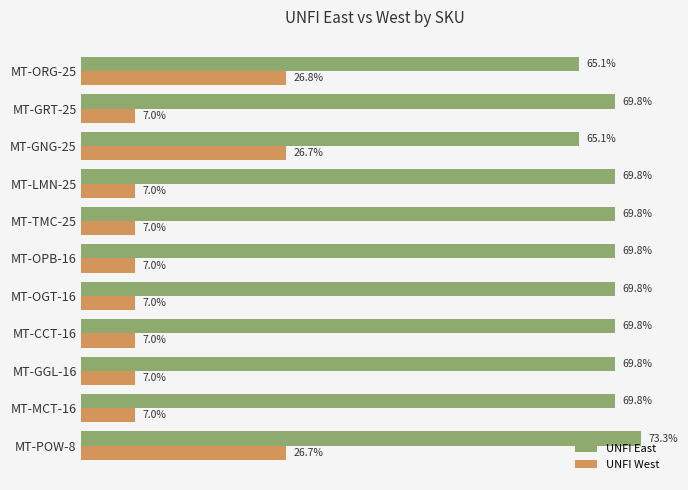

What are all the series names shown in the legend?

UNFI East, UNFI West